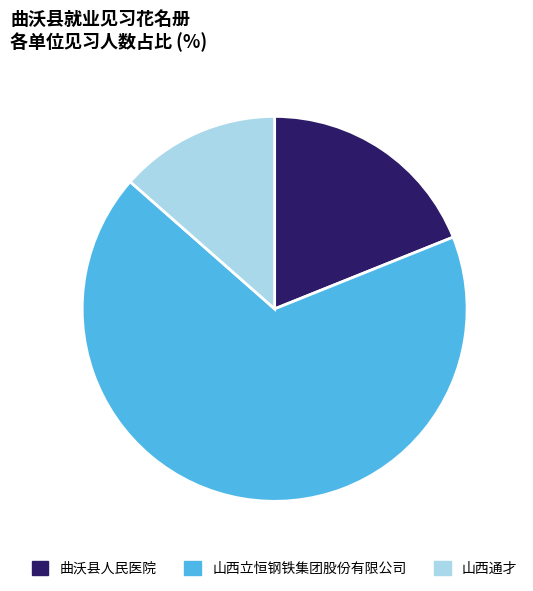

Is it true that 山西立恒钢铁集团股份有限公司 is 68% of the pie?

True